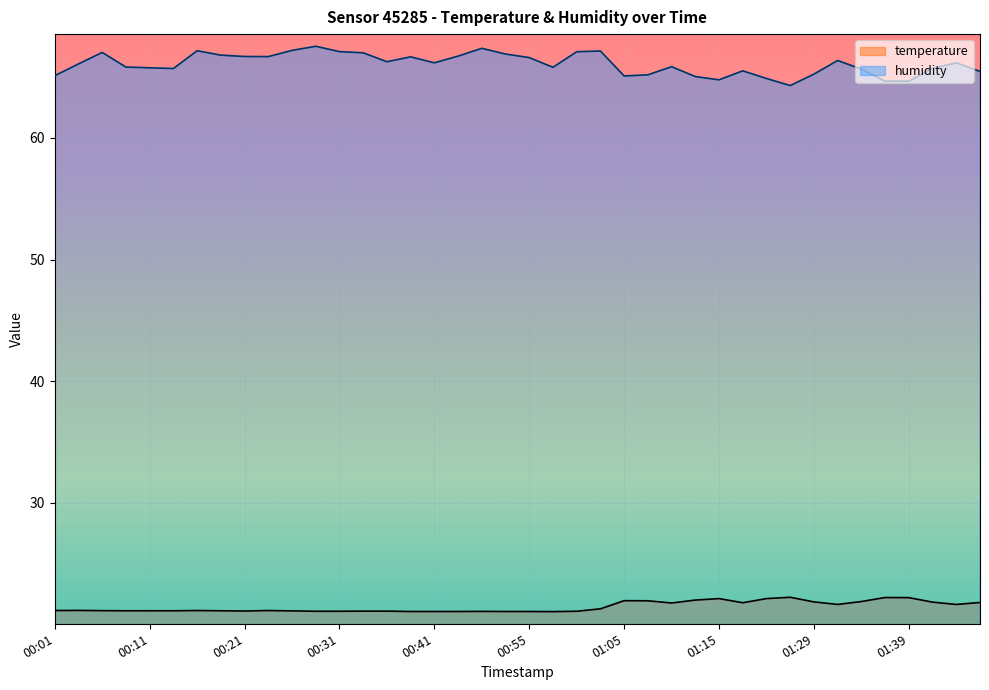

Rank the series at 00:21 from lowest to highest value.

temperature, humidity